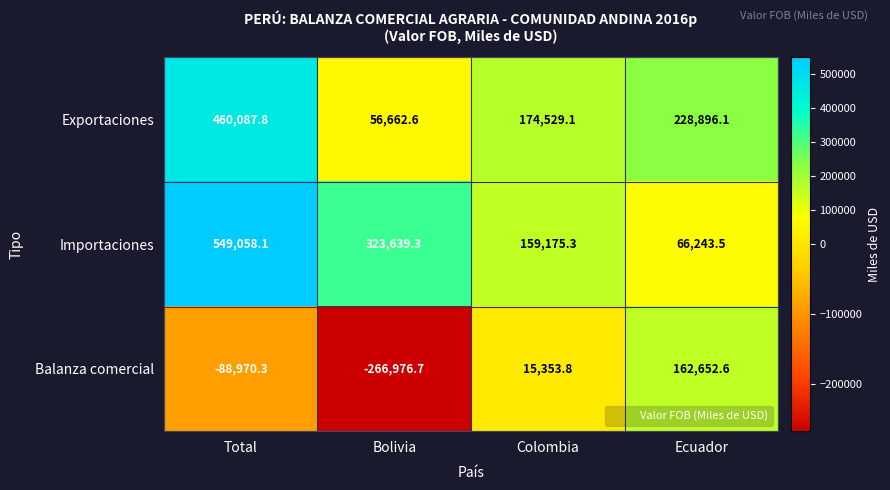

Reading left to right, transcribe all the data shown in this chart.

Exportaciones: Total=460087.8	Bolivia=56662.6	Colombia=174529.1	Ecuador=228896.1
Importaciones: Total=549058.1	Bolivia=323639.3	Colombia=159175.3	Ecuador=66243.5
Balanza comercial: Total=-88970.3	Bolivia=-266976.7	Colombia=15353.8	Ecuador=162652.6